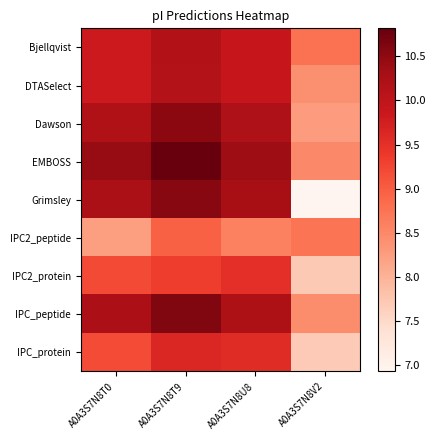

Reading left to right, what are all the values shown in this chart?

Bjellqvist: A0A3S7N8T0=9.8	A0A3S7N8T9=10.2	A0A3S7N8U8=9.9	A0A3S7N8V2=8.8
DTASelect: A0A3S7N8T0=9.8	A0A3S7N8T9=10.1	A0A3S7N8U8=9.9	A0A3S7N8V2=8.4
Dawson: A0A3S7N8T0=10.2	A0A3S7N8T9=10.5	A0A3S7N8U8=10.2	A0A3S7N8V2=8.3
EMBOSS: A0A3S7N8T0=10.4	A0A3S7N8T9=10.8	A0A3S7N8U8=10.4	A0A3S7N8V2=8.5
Grimsley: A0A3S7N8T0=10.2	A0A3S7N8T9=10.6	A0A3S7N8U8=10.3	A0A3S7N8V2=6.9
IPC2_peptide: A0A3S7N8T0=8.2	A0A3S7N8T9=9.0	A0A3S7N8U8=8.6	A0A3S7N8V2=8.7
IPC2_protein: A0A3S7N8T0=9.2	A0A3S7N8T9=9.3	A0A3S7N8U8=9.5	A0A3S7N8V2=7.7
IPC_peptide: A0A3S7N8T0=10.2	A0A3S7N8T9=10.6	A0A3S7N8U8=10.2	A0A3S7N8V2=8.4
IPC_protein: A0A3S7N8T0=9.2	A0A3S7N8T9=9.6	A0A3S7N8U8=9.6	A0A3S7N8V2=7.7